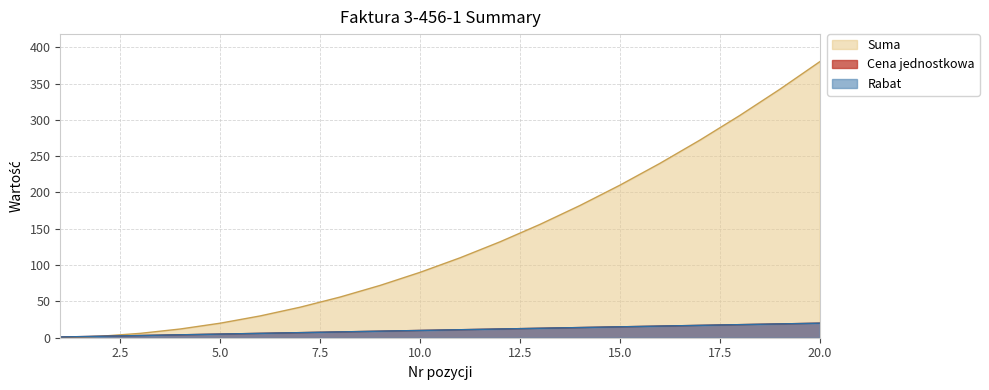

Which series has the largest total across all categories?

Suma